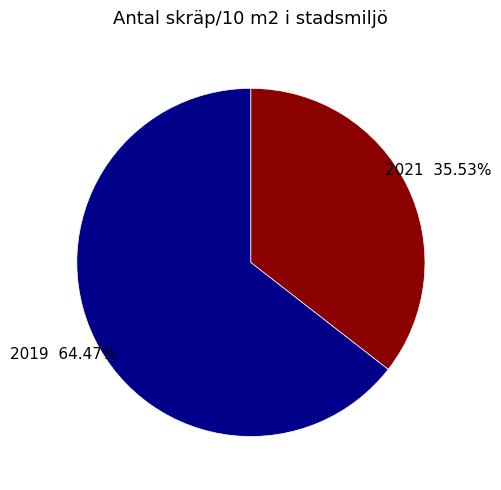

To the nearest percent, what portion does 2019 represent?

64%